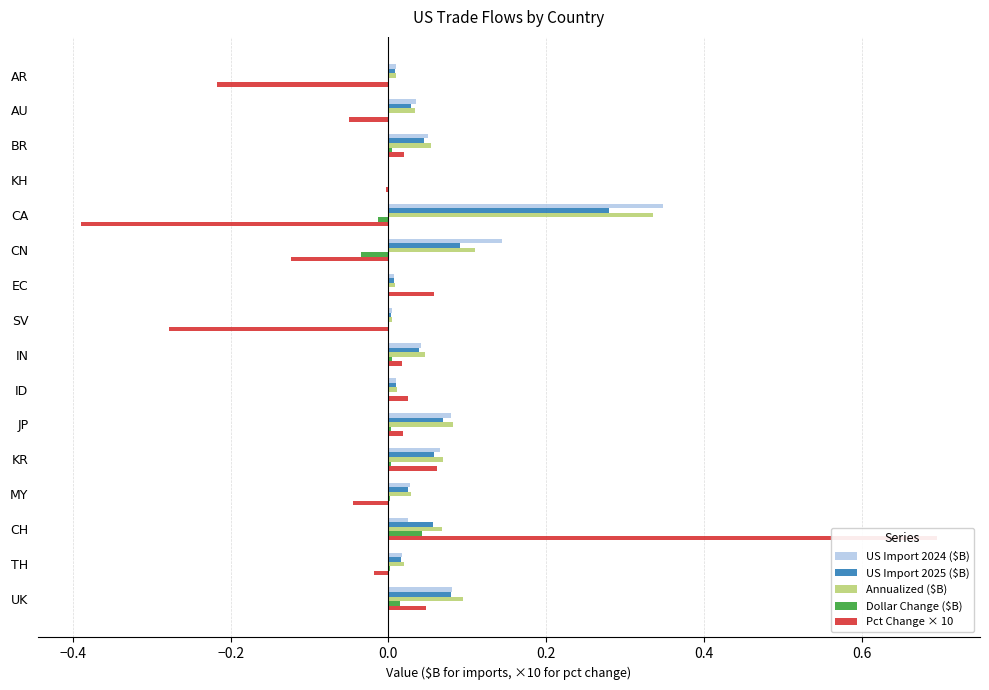

Which series has the largest total across all categories?

Annualized ($B)